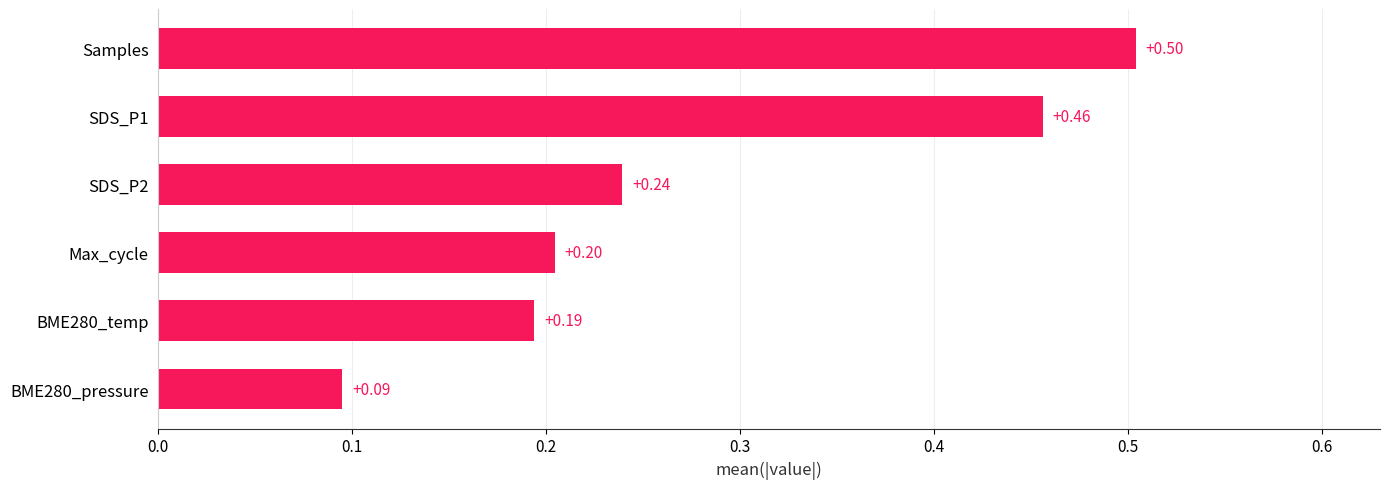

How many series are shown in this chart?

1